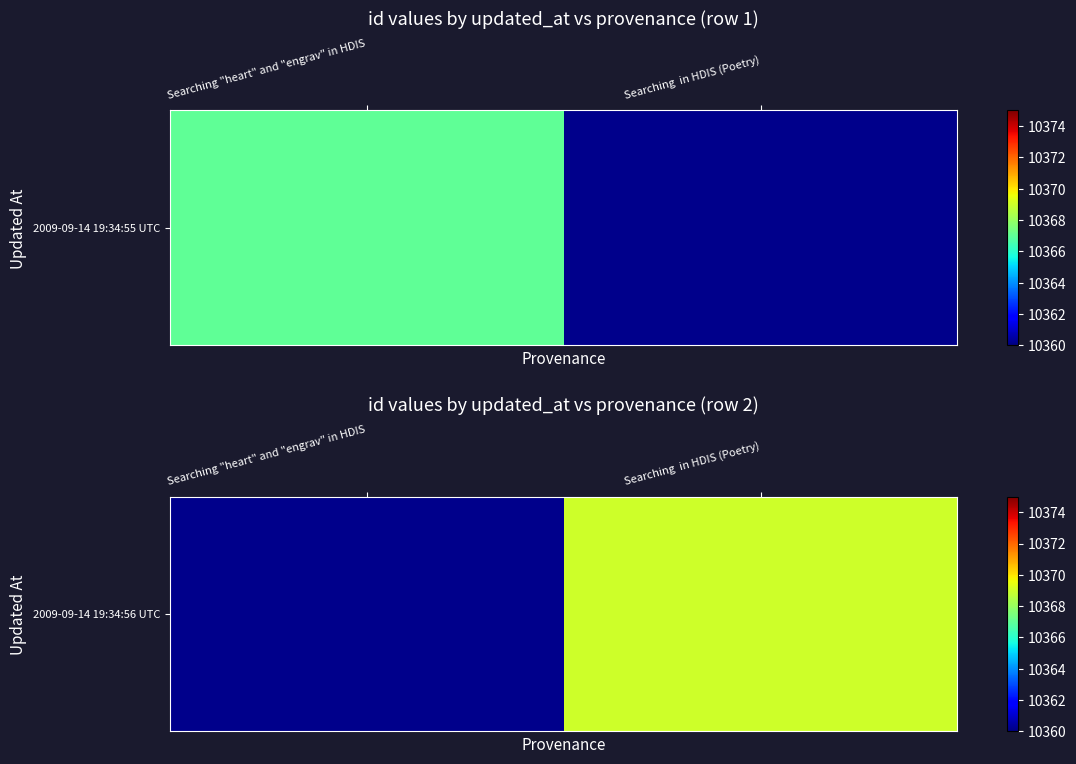

Which has a higher value, Searching "heart" and "engrav" in HDIS or Searching  in HDIS (Poetry)?

Searching  in HDIS (Poetry)